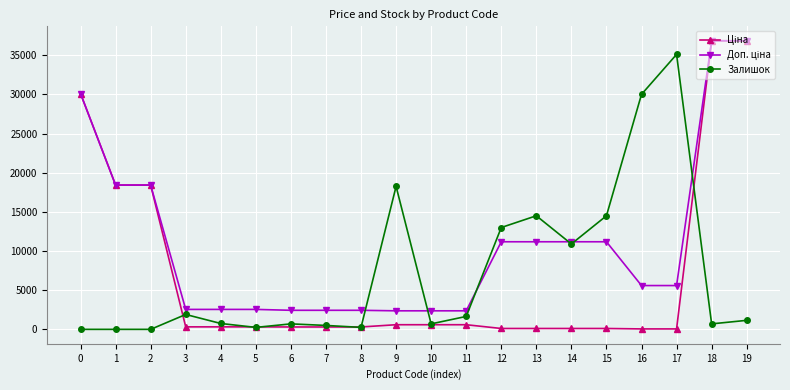

At which label does Залишок reach its peak?

17